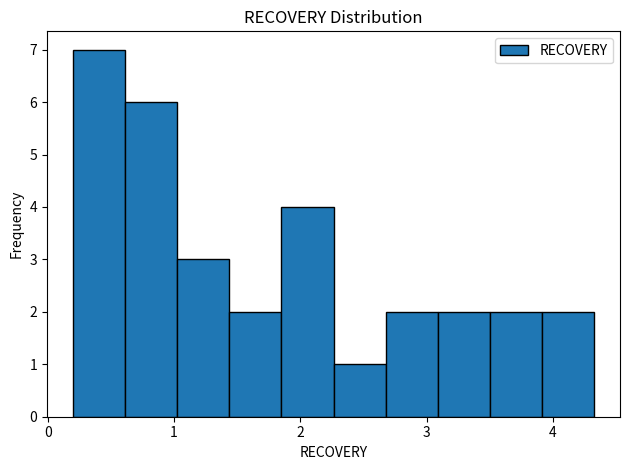

Reading left to right, transcribe this chart: for each bar, give the range it covers on the x-axis and its height. Neither the bar edges nor the heights are printed on the chart, so give them approximately, as read against the axes.

0.2 to 0.6: 7
0.6 to 1.0: 6
1.0 to 1.4: 3
1.4 to 1.9: 2
1.9 to 2.3: 4
2.3 to 2.7: 1
2.7 to 3.1: 2
3.1 to 3.5: 2
3.5 to 3.9: 2
3.9 to 4.3: 2